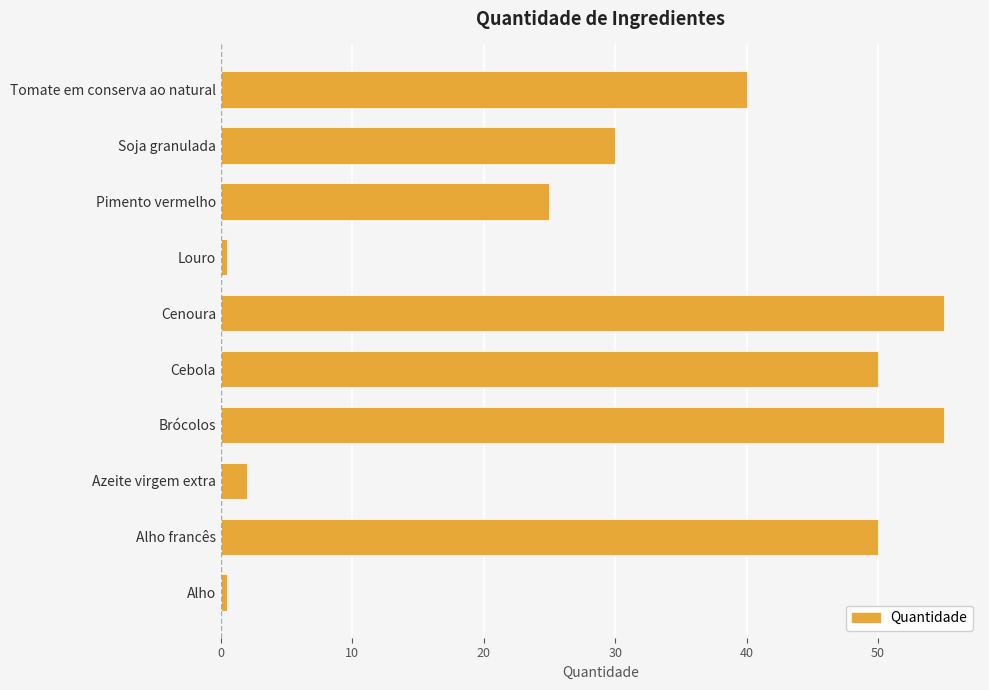

Count the number of data series in this chart.

1